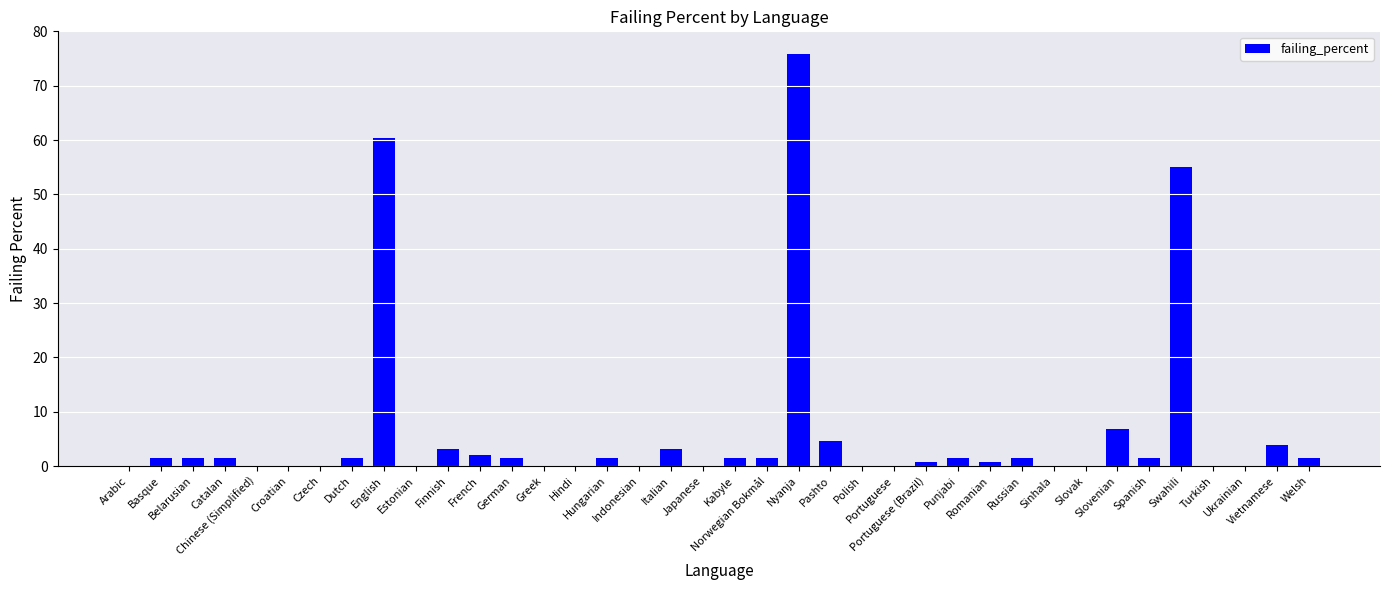

Rank the categories by value from highest to lowest.

Nyanja, English, Swahili, Slovenian, Pashto, Vietnamese, Finnish, Italian, French, Basque, Belarusian, Catalan, Dutch, German, Hungarian, Kabyle, Norwegian Bokmål, Punjabi, Russian, Spanish, Welsh, Portuguese (Brazil), Romanian, Arabic, Chinese (Simplified), Croatian, Czech, Estonian, Greek, Hindi, Indonesian, Japanese, Polish, Portuguese, Sinhala, Slovak, Turkish, Ukrainian